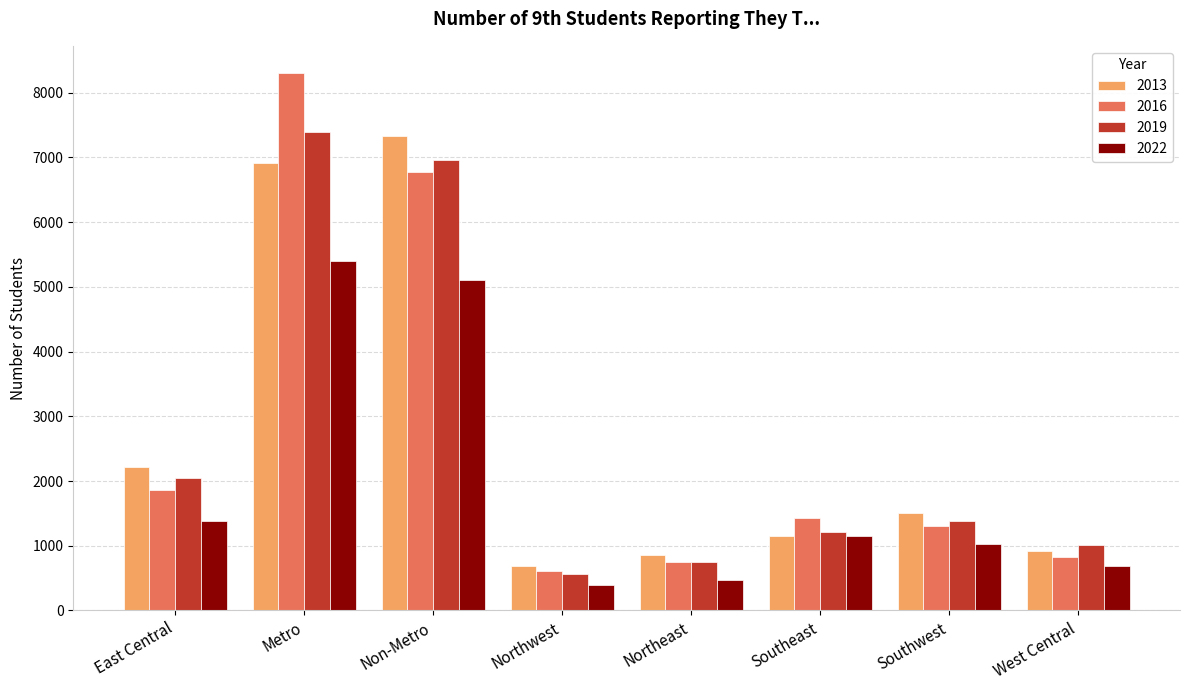

Does the chart contain stacked bars?

No